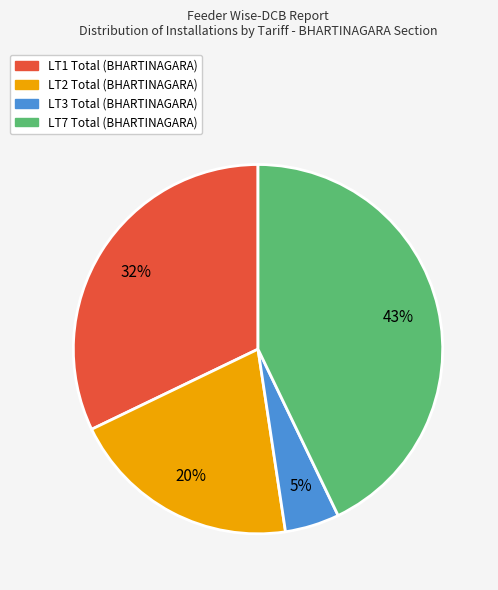

Is it true that LT7 Total (BHARTINAGARA) is 38% of the pie?

False